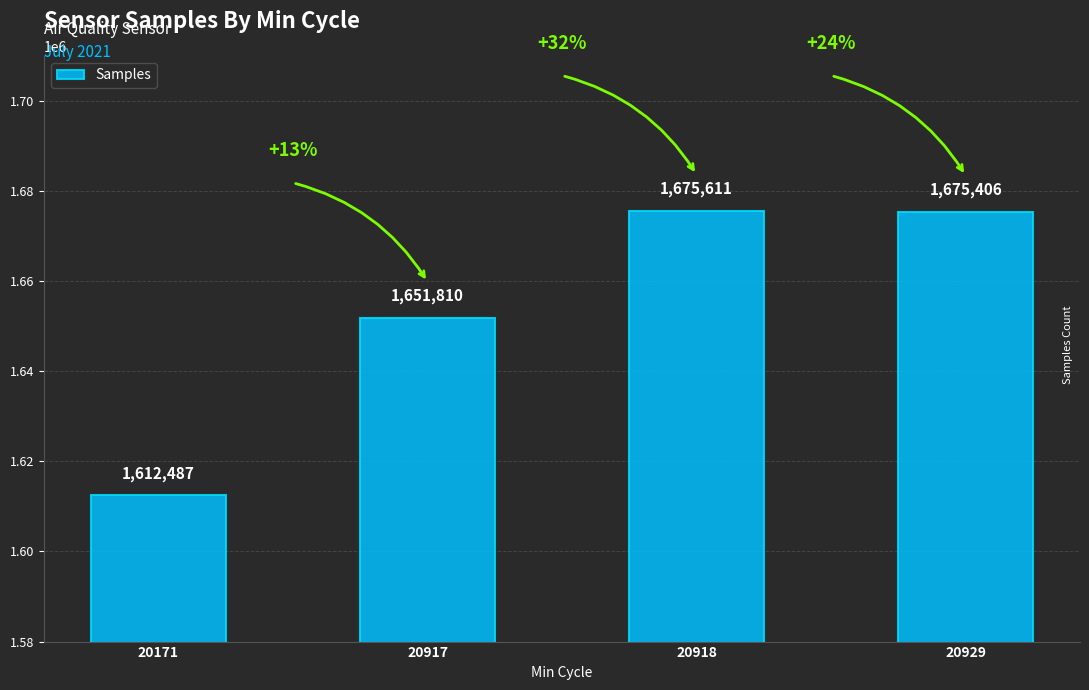

Reading left to right, what are all the values shown in this chart?

20171=1612487	20917=1651810	20918=1675611	20929=1675406